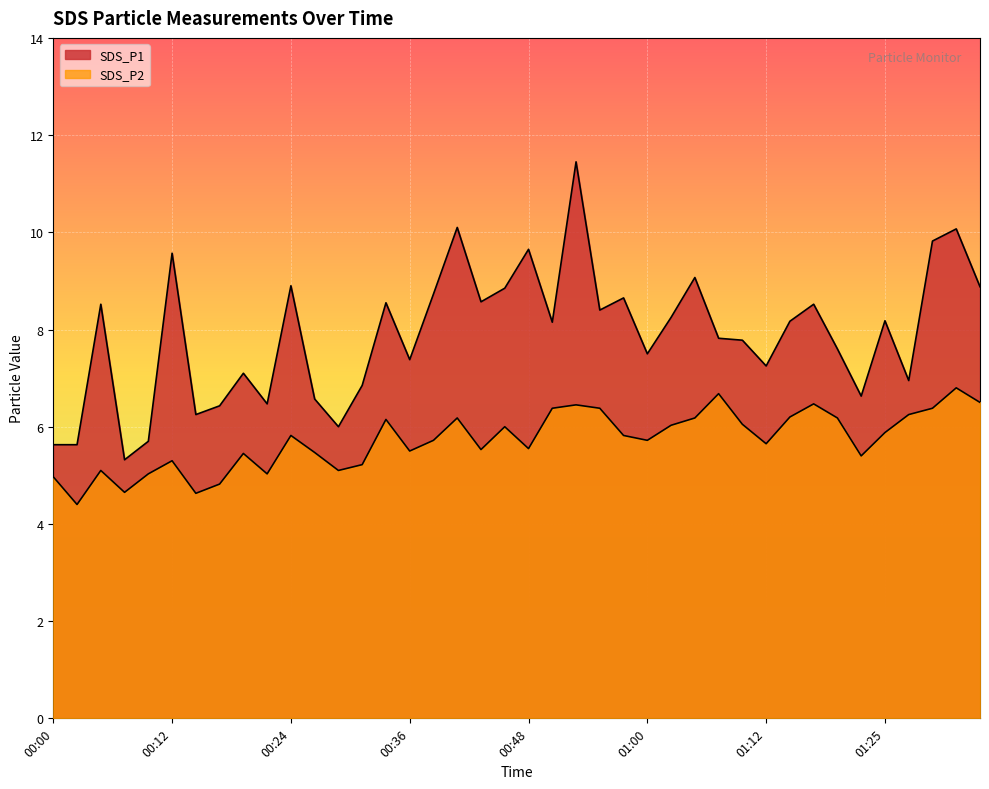

True or false: SDS_P1 and SDS_P2 cross at least once.

False